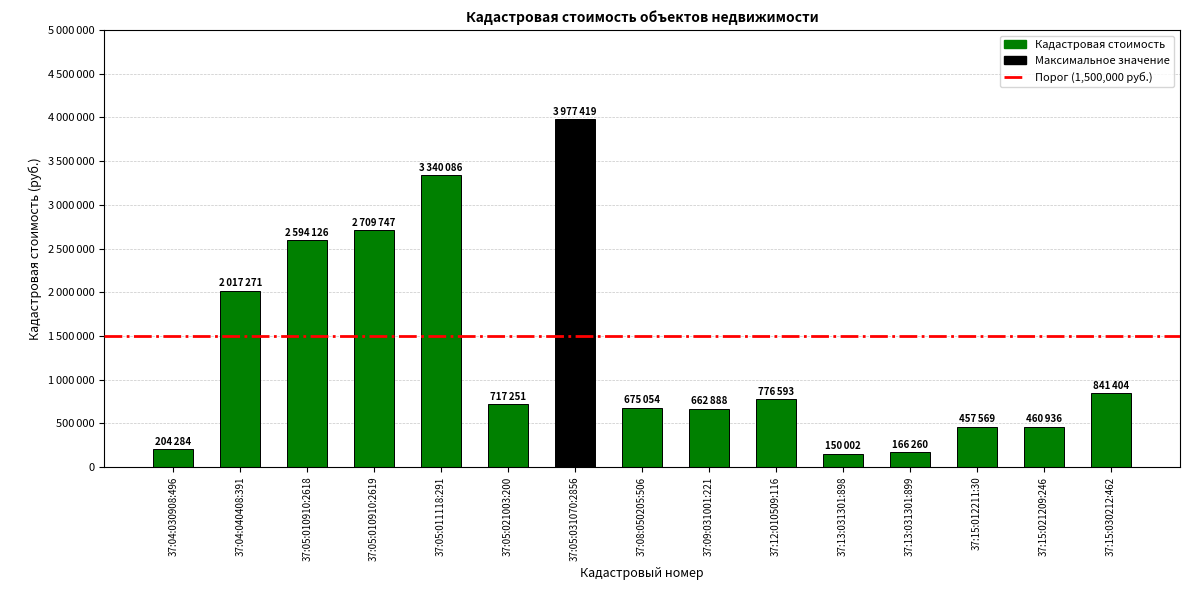

Reading left to right, transcribe all the data shown in this chart.

37:04:030908:496=204283.9	37:04:040408:391=2017270.9	37:05:010910:2618=2594125.9	37:05:010910:2619=2709747.4	37:05:011118:291=3340086.4	37:05:021003:200=717251.0	37:05:031070:2856=3977418.8	37:08:050205:506=675053.5	37:09:031001:221=662887.9	37:12:010509:116=776593.0	37:13:031301:898=150002.4	37:13:031301:899=166259.6	37:15:012211:30=457568.6	37:15:021209:246=460936.3	37:15:030212:462=841404.1